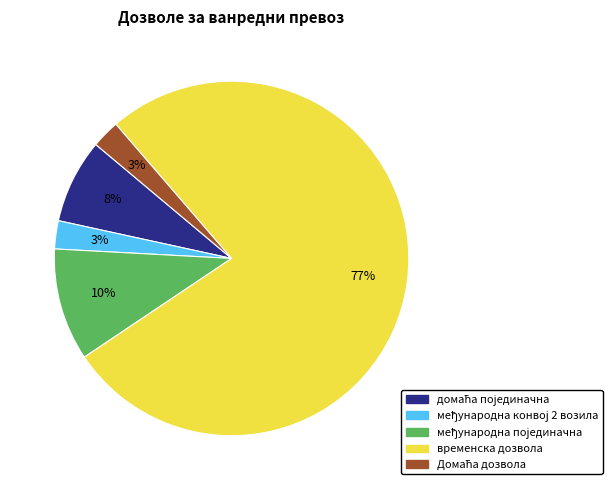

Is there a majority slice in this chart?

Yes